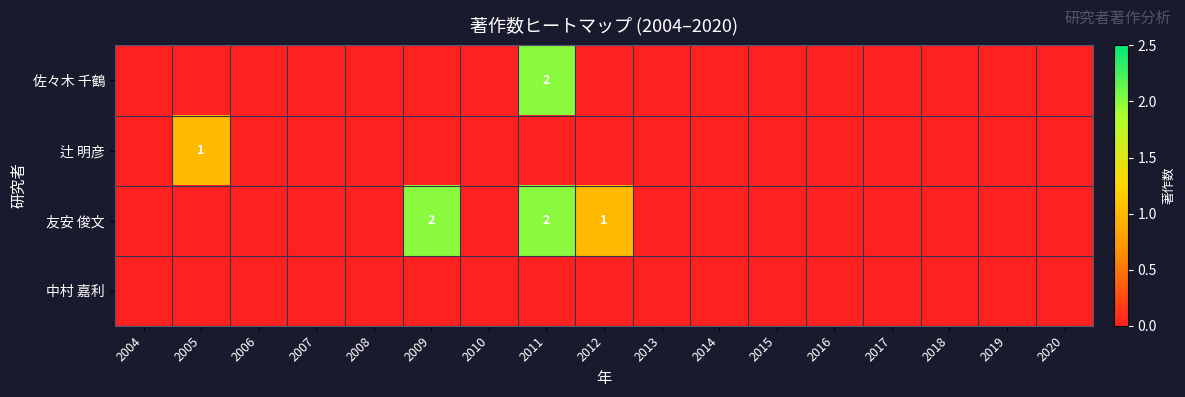

Which category has the lowest value across all series?

2004